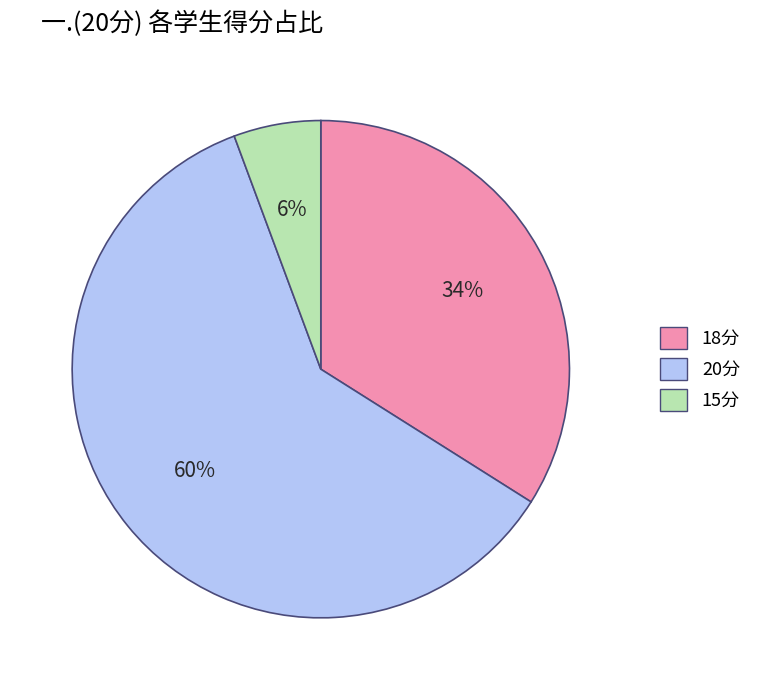

To the nearest percent, what is the difference between the 20分 and 18分 slice percentages?

26%